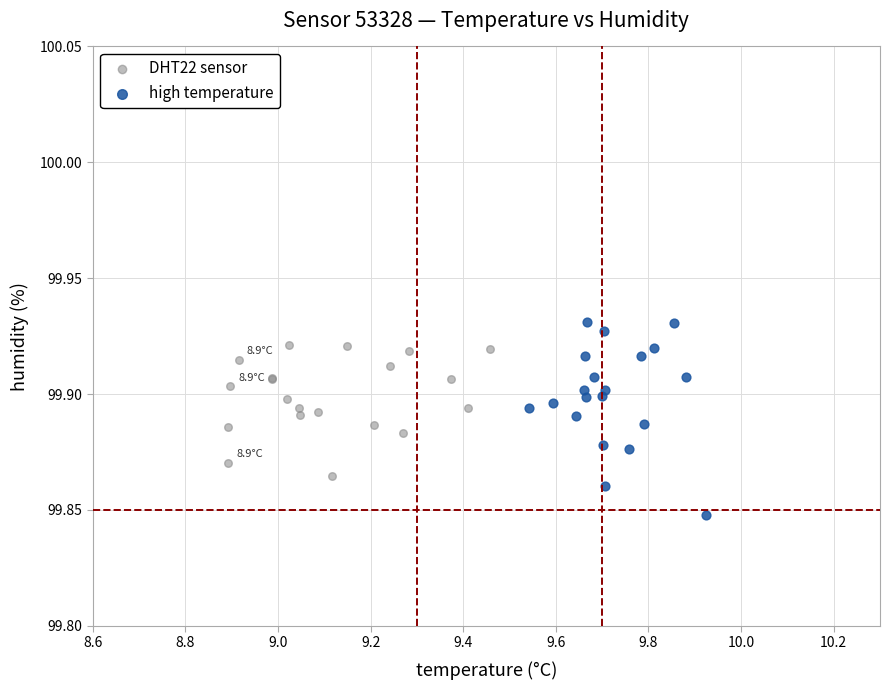

Which series contains the highest Y value?

high temperature